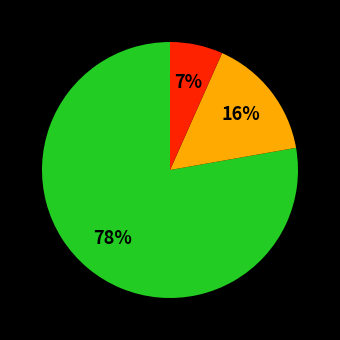

To the nearest percent, what is the average slice percentage?

33%